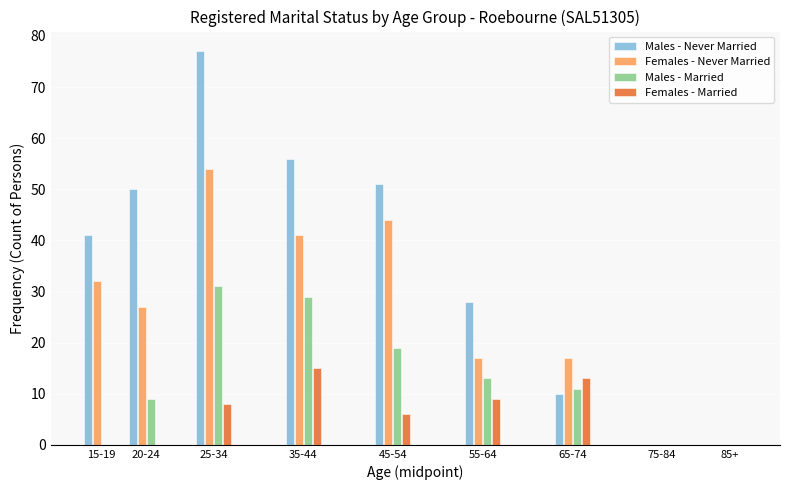

Which series changed the most between 15-19 and 75-84?

Males - Never Married